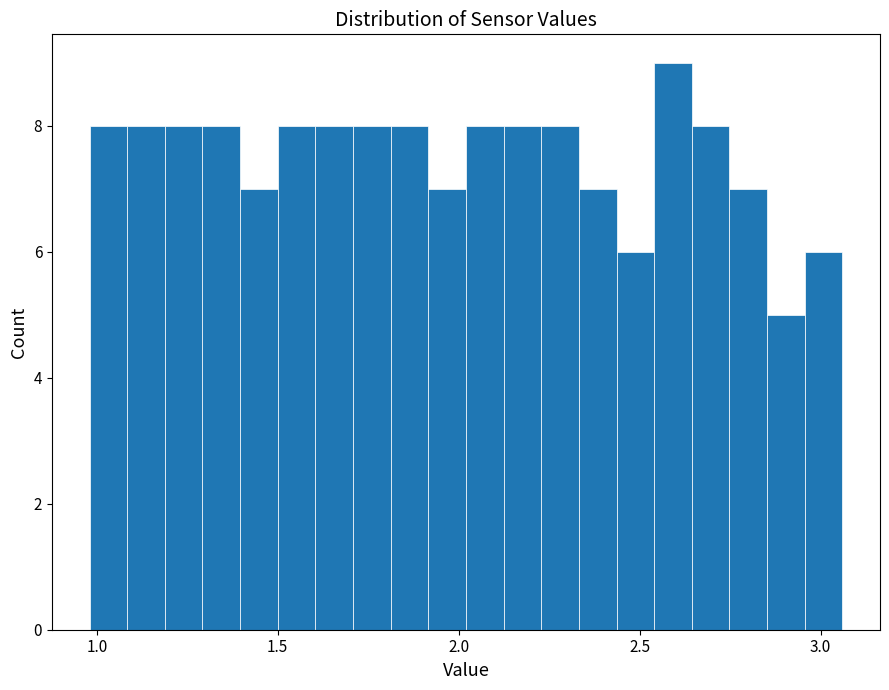

Read against the x-axis, roughly where is the centre of the tallest bar?

2.60